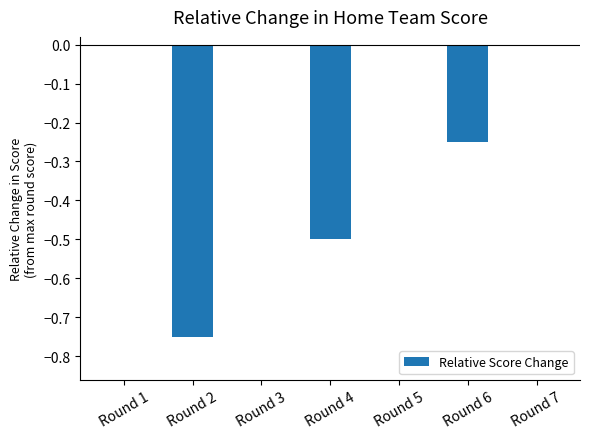

Count the values in the range 0 to 1.

4